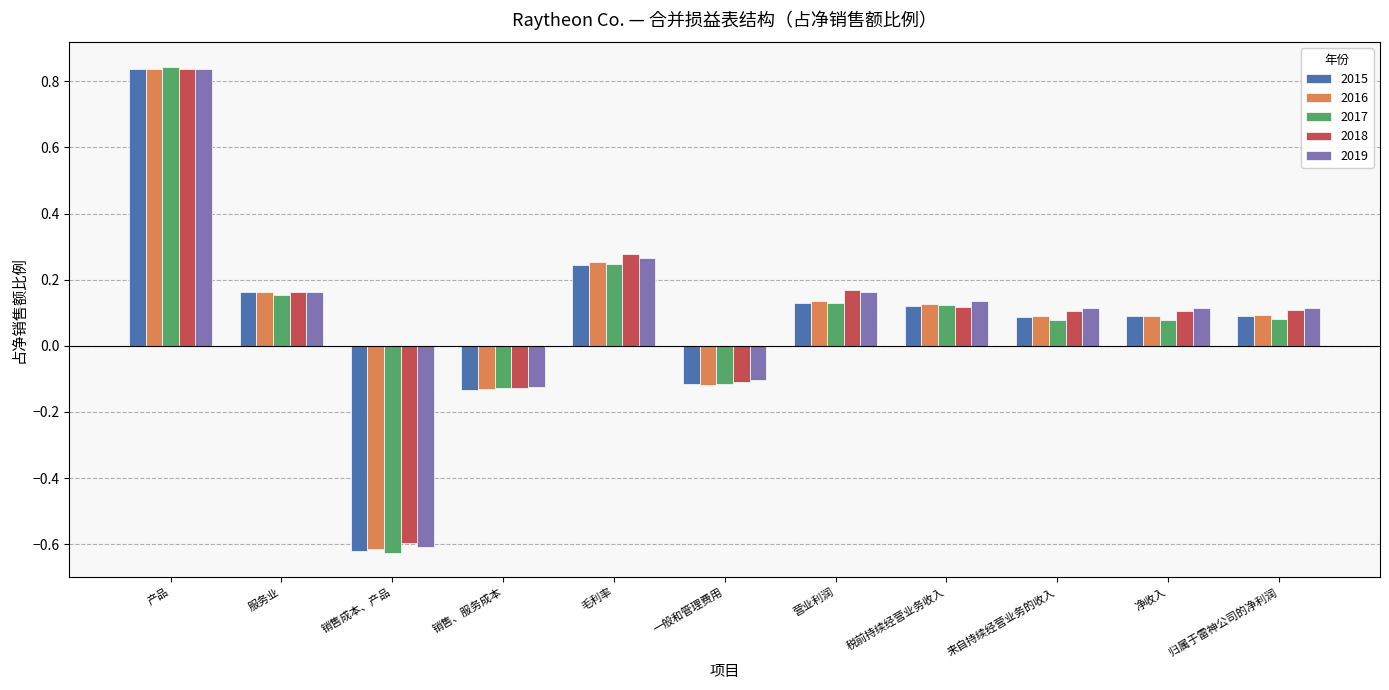

At which category does the chart reach its peak across all series?

产品